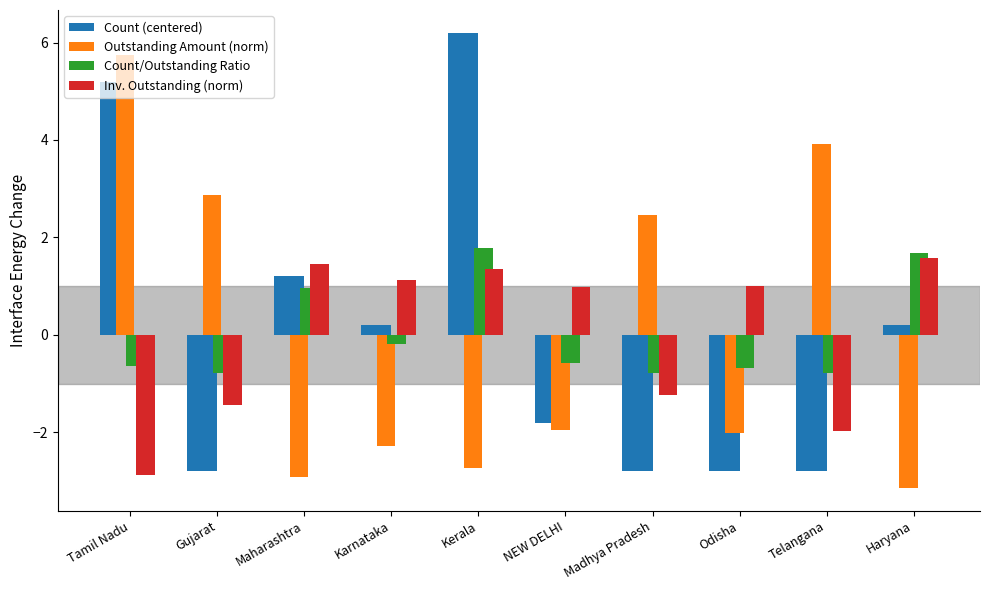

What are all the series names shown in the legend?

Count (centered), Outstanding Amount (norm), Count/Outstanding Ratio, Inv. Outstanding (norm)